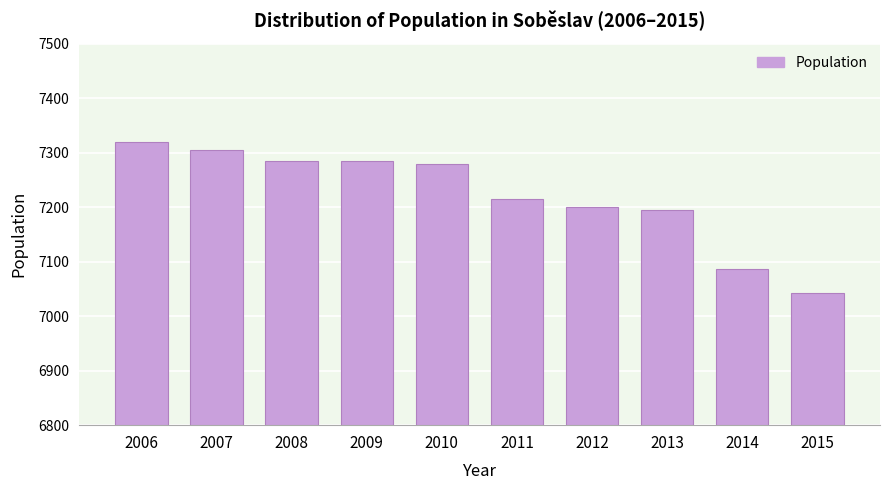

Reading left to right, transcribe all the data shown in this chart.

2006=7320	2007=7304	2008=7285	2009=7285	2010=7279	2011=7215	2012=7201	2013=7195	2014=7086	2015=7043